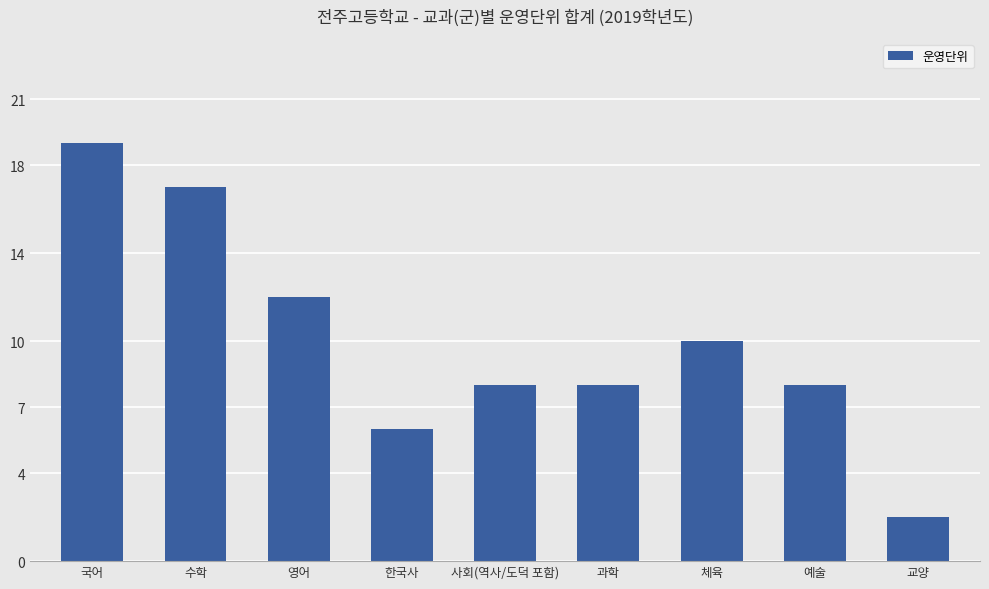

True or false: the data shows 2 at 한국사.

False